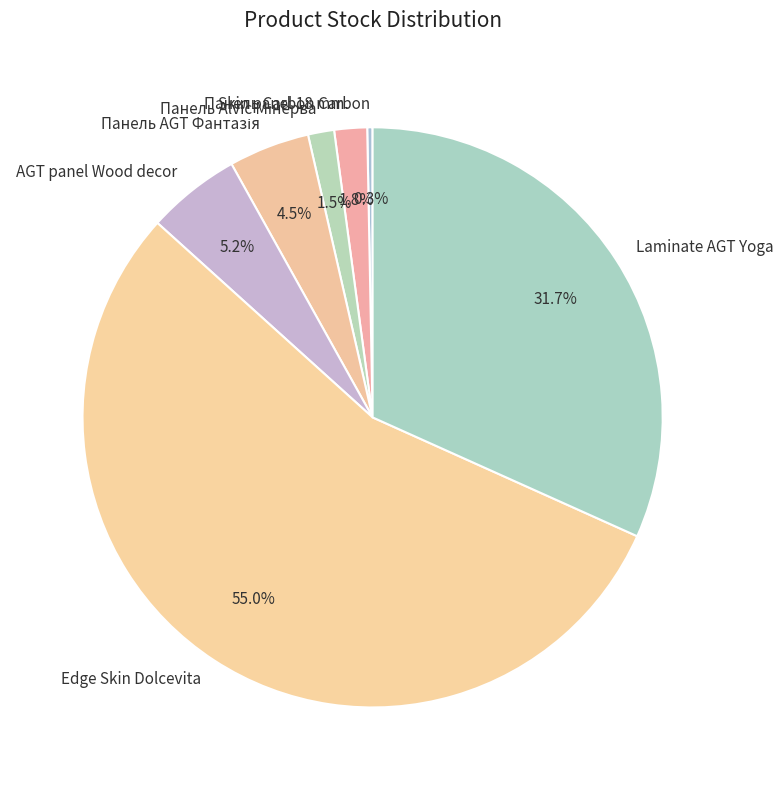

Which category has the biggest portion of the pie?

Edge Skin Dolcevita